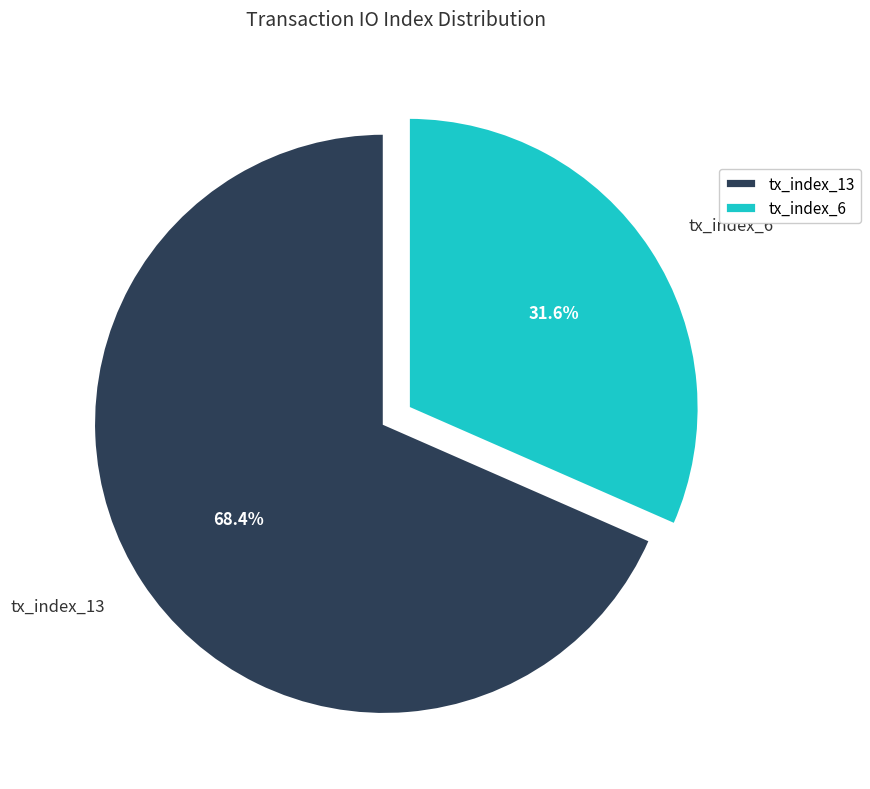

Which has a higher value, tx_index_13 or tx_index_6?

tx_index_13